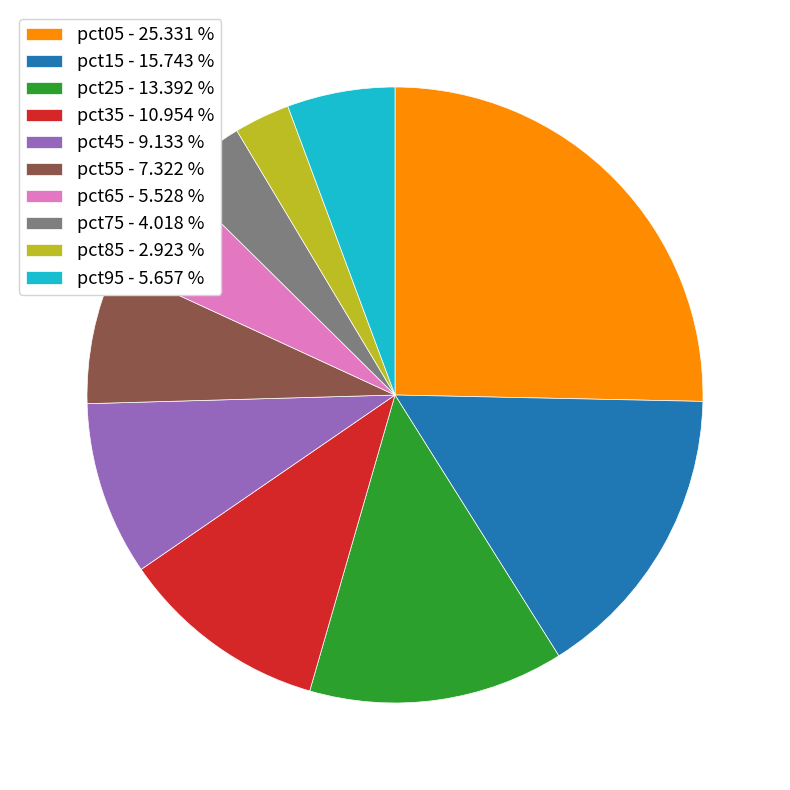

Is pct25 - 13.392 % the majority of the pie?

No